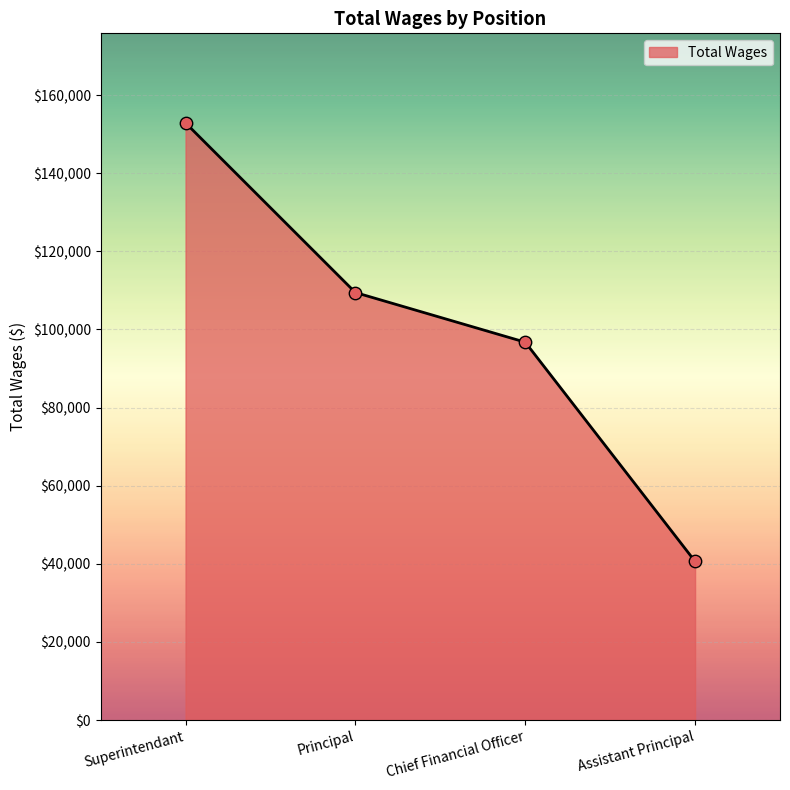

Which has a higher value, Assistant Principal or Chief Financial Officer?

Chief Financial Officer